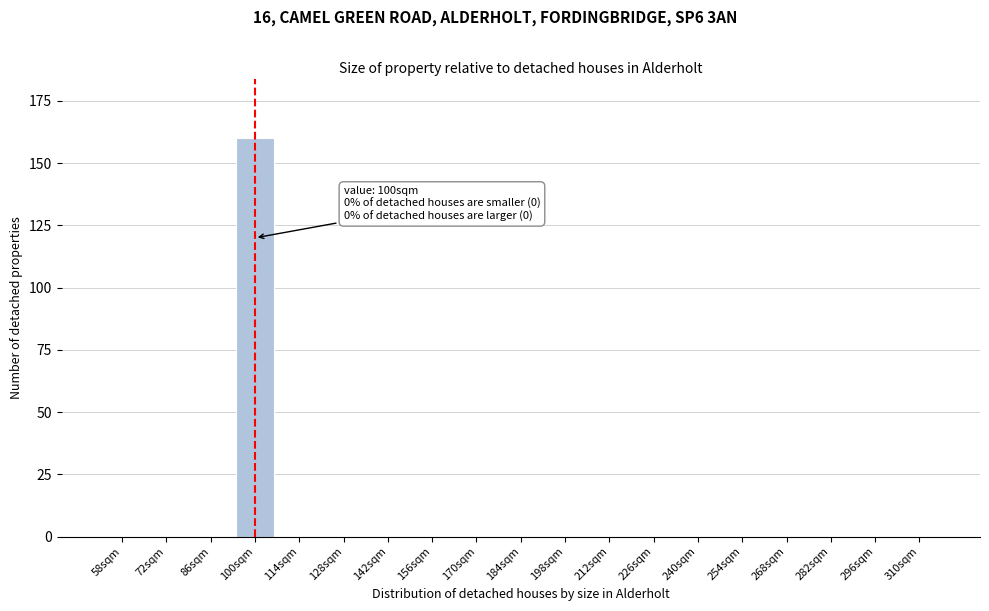

Reading left to right, extract all data points from this chart.

58sqm=0	72sqm=0	86sqm=0	100sqm=160	114sqm=0	128sqm=0	142sqm=0	156sqm=0	170sqm=0	184sqm=0	198sqm=0	212sqm=0	226sqm=0	240sqm=0	254sqm=0	268sqm=0	282sqm=0	296sqm=0	310sqm=0